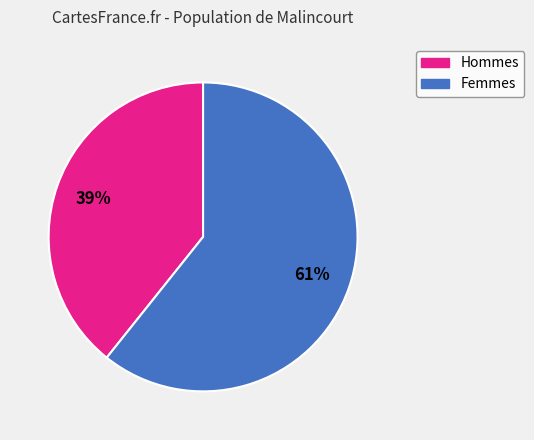

To the nearest percent, what is the average slice percentage?

50%